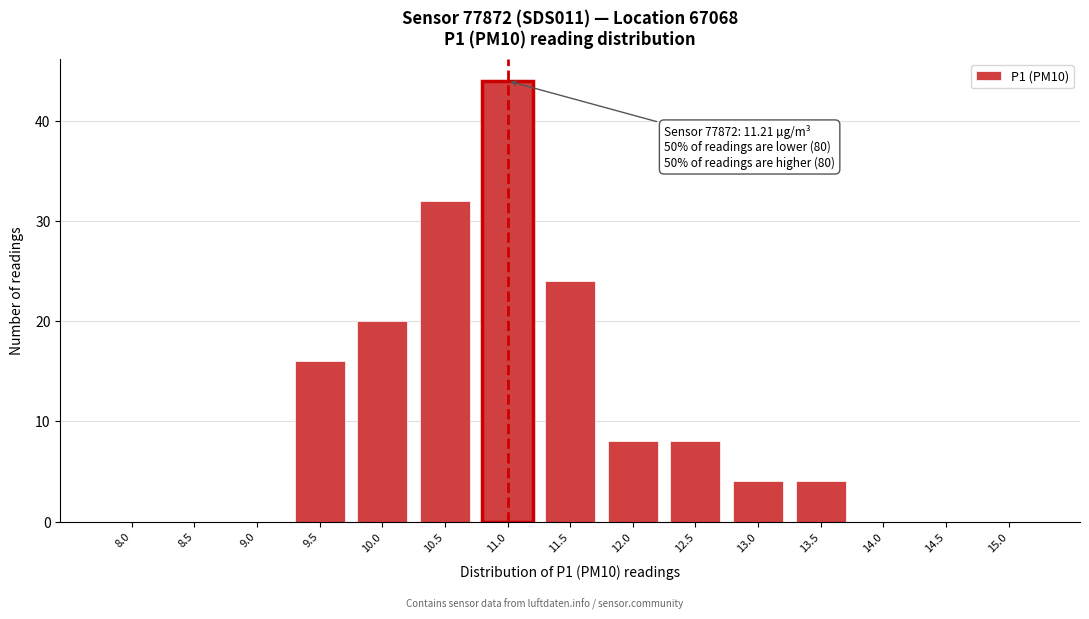

Reading right to left, list all the values displayed in this chart.

15.0=0	14.5=0	14.0=0	13.5=4	13.0=4	12.5=8	12.0=8	11.5=24	11.0=44	10.5=32	10.0=20	9.5=16	9.0=0	8.5=0	8.0=0